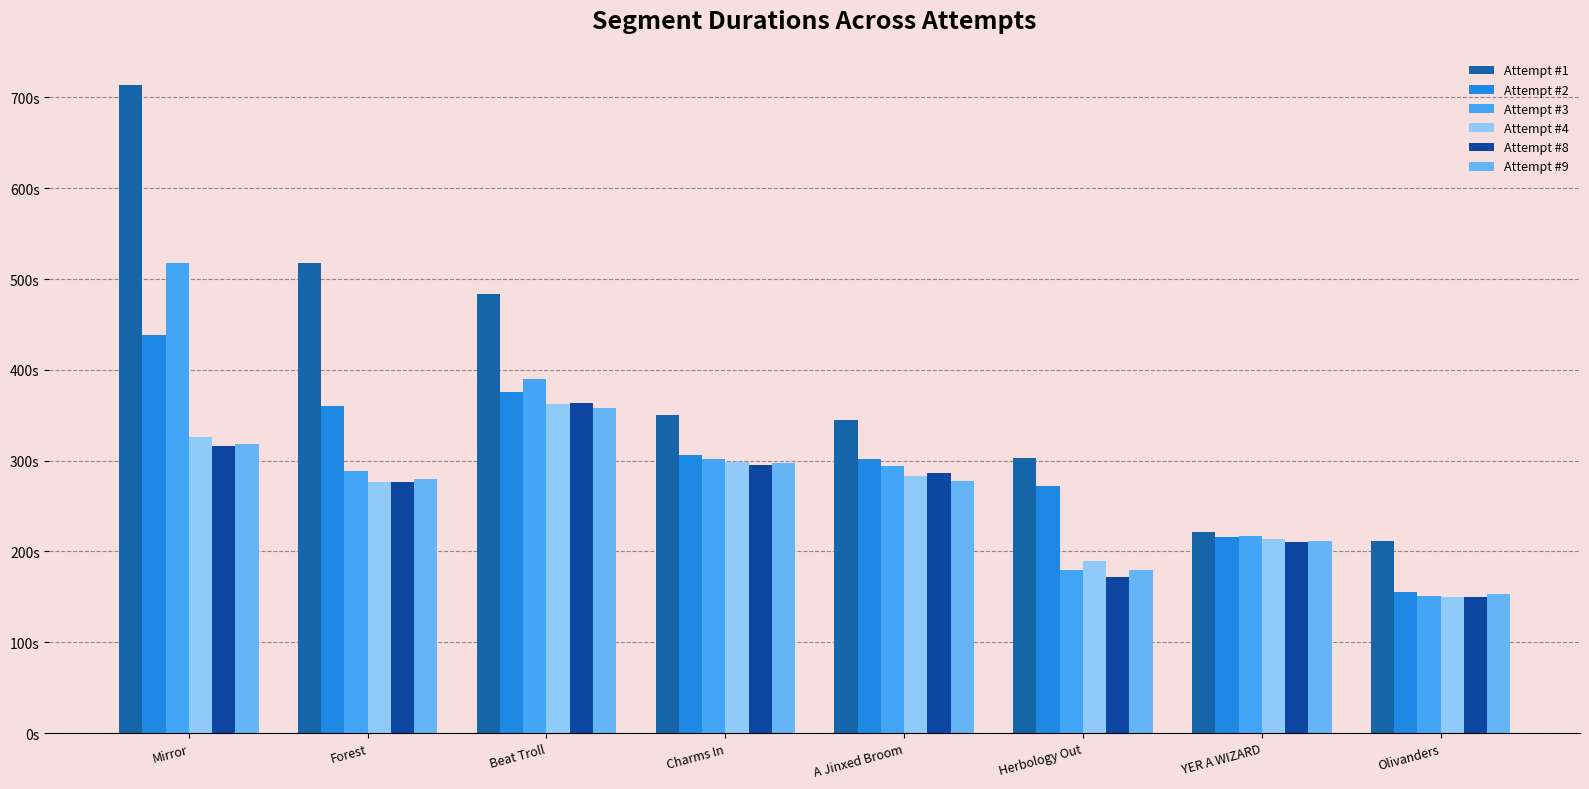

The value of Attempt #9 at Mirror is 97603. True or false?

False